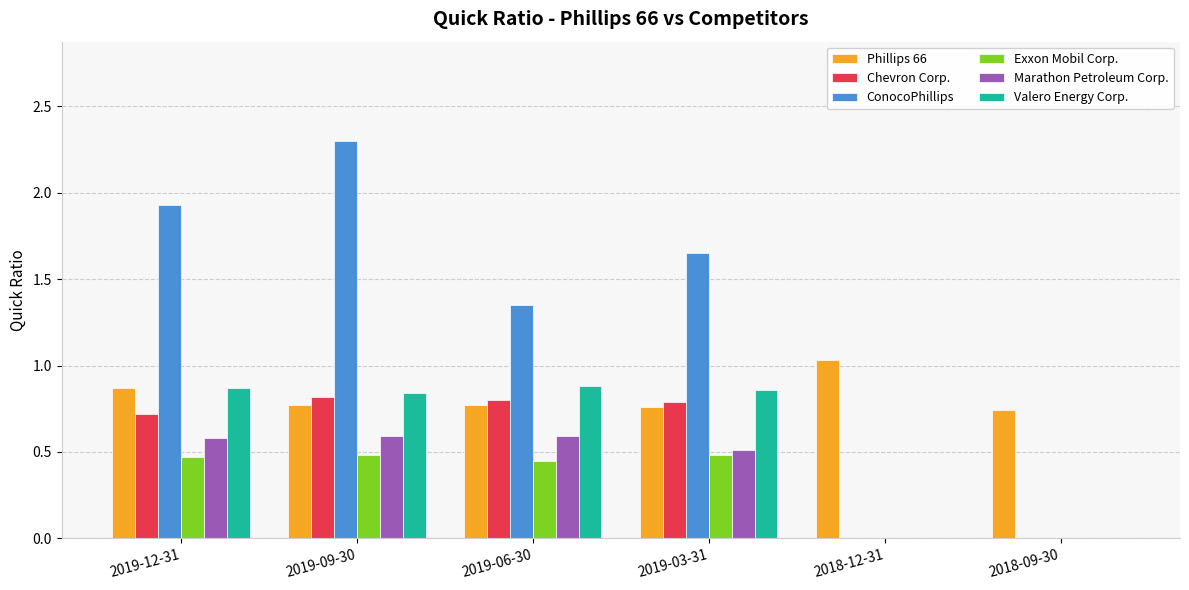

True or false: Phillips 66 has a value of 1.2 at 2019-09-30.

False